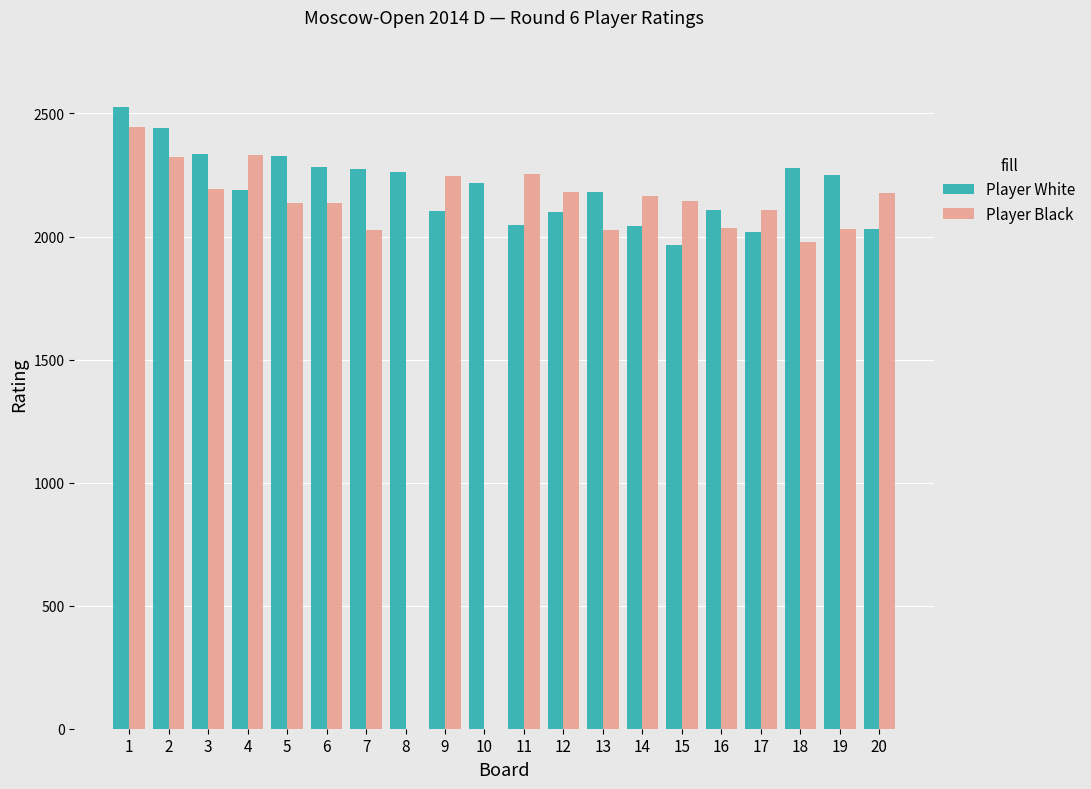

How many series are shown in this chart?

2